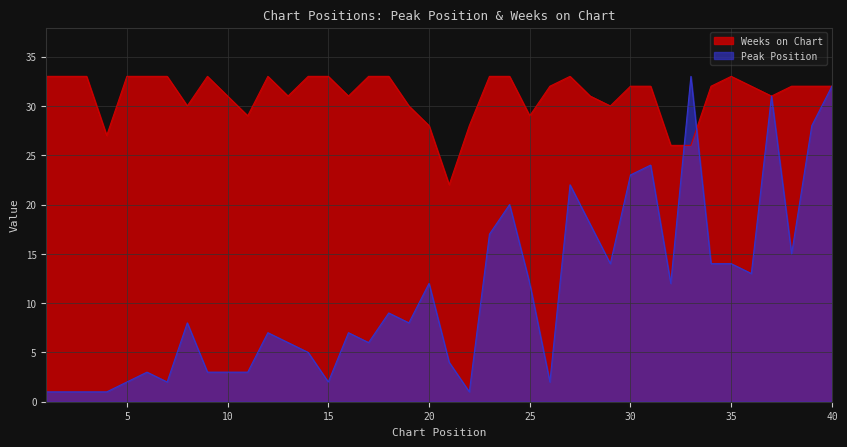

What is the maximum value shown in the chart?

33